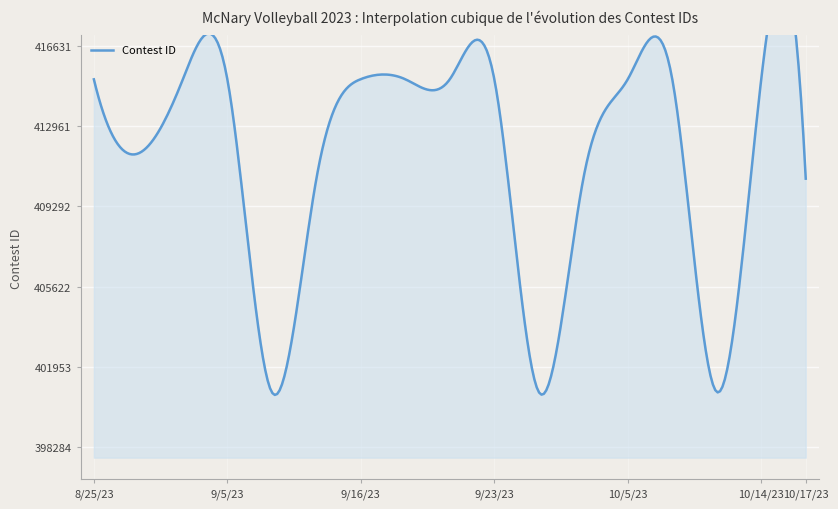

Between 9/28/23 and 9/7/23, which is larger?

9/28/23